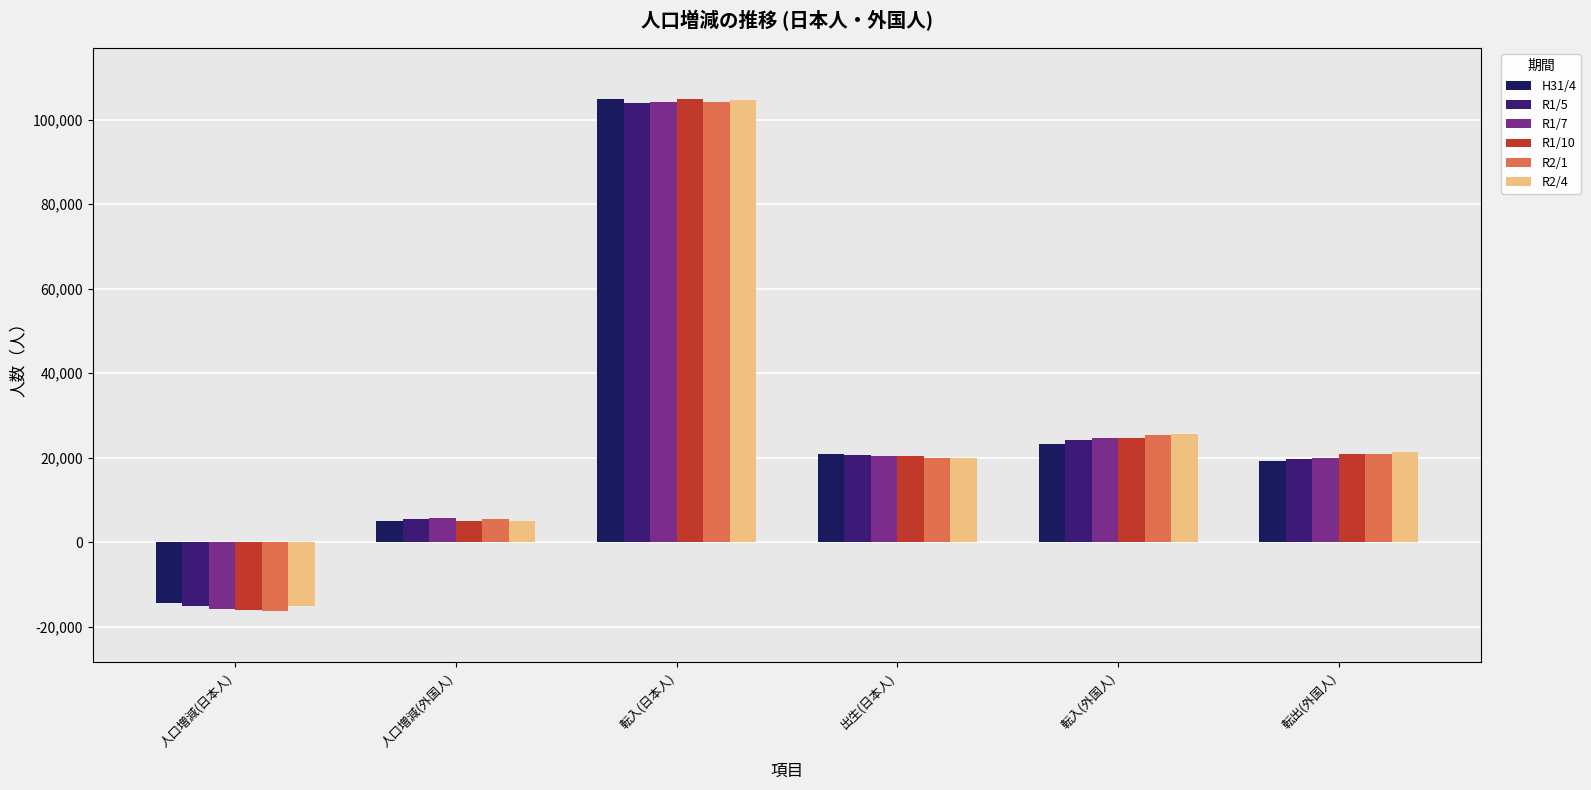

At which category does the chart reach its peak across all series?

転入(日本人)